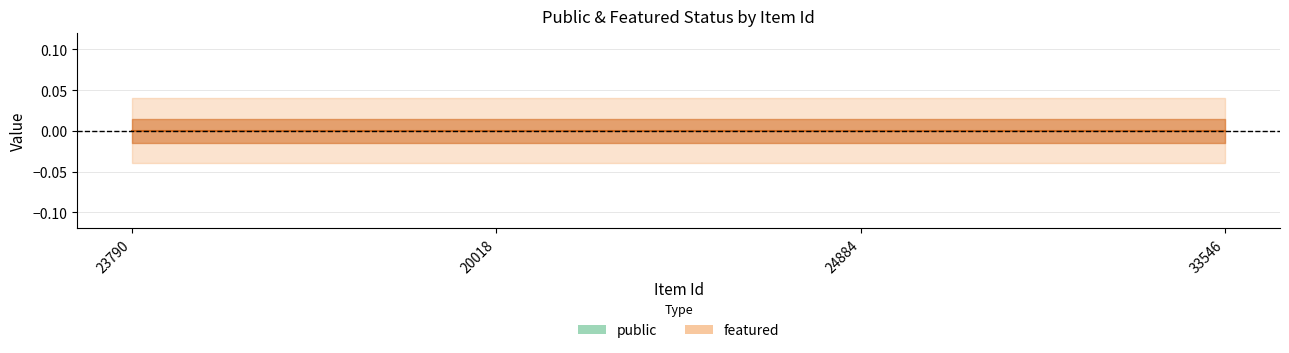

Does the chart display data point markers on the line(s)?

No